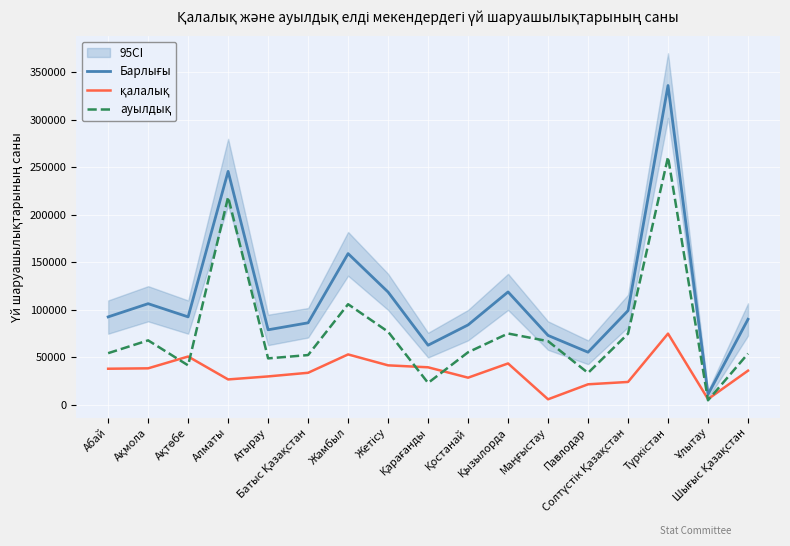

What is the sum of all қалалық values?

595365